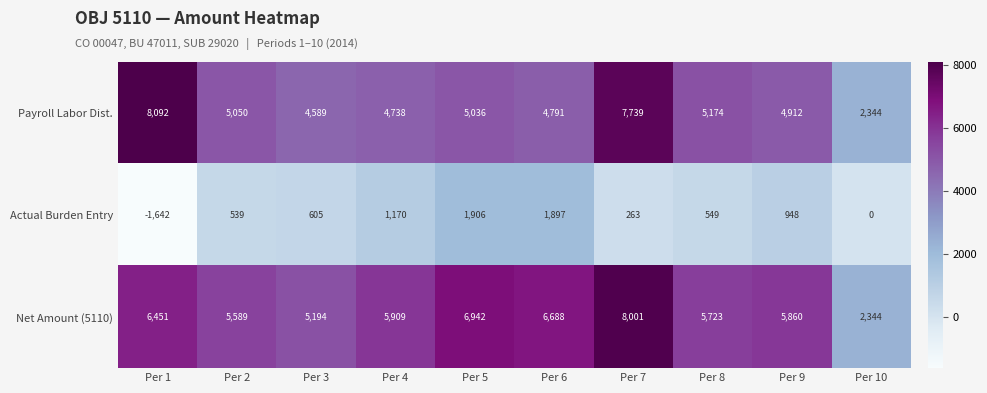

Where is Payroll Labor Dist. nearest to the value 5218?

Per 8